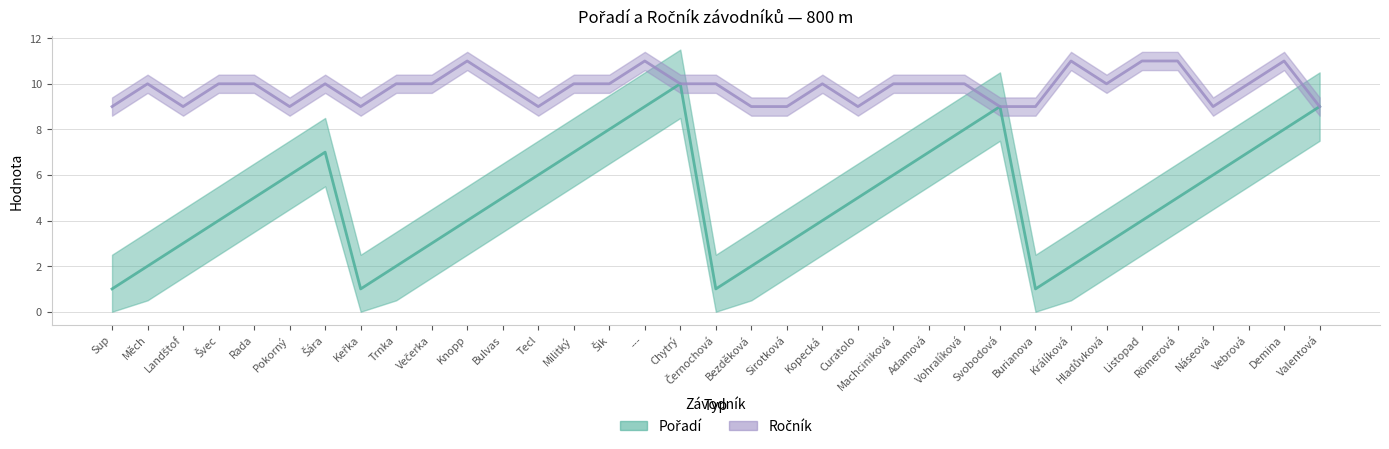

At which category does the chart reach its peak across all series?

Knopp